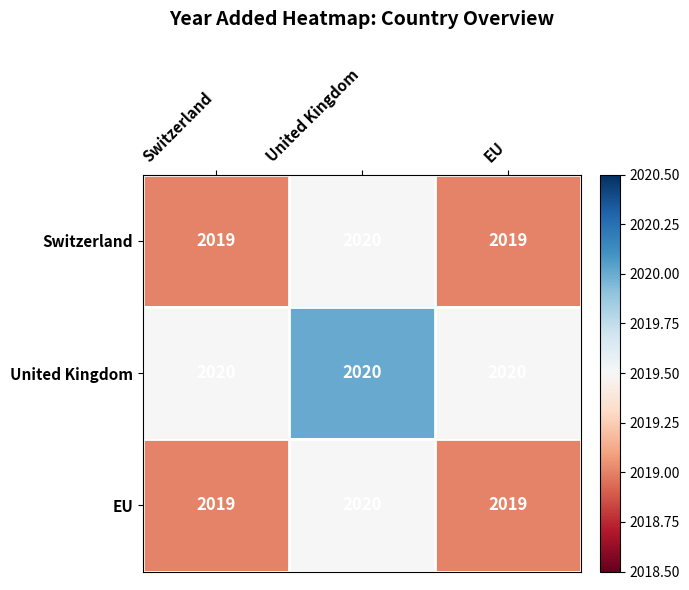

Which series has the largest total across all categories?

United Kingdom